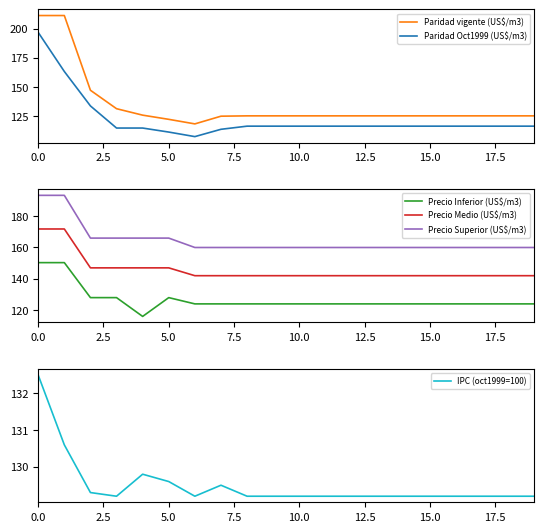

True or false: Precio Superior (US$/m3) has a value of 193.3 at 0.0.

True